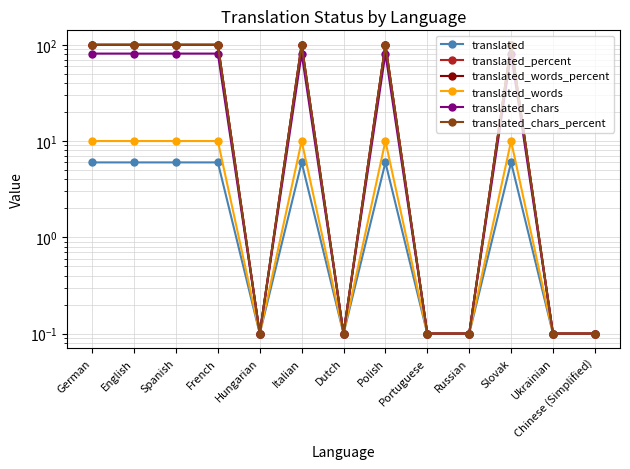

Rank the series at Russian from lowest to highest value.

translated, translated_percent, translated_words_percent, translated_words, translated_chars, translated_chars_percent